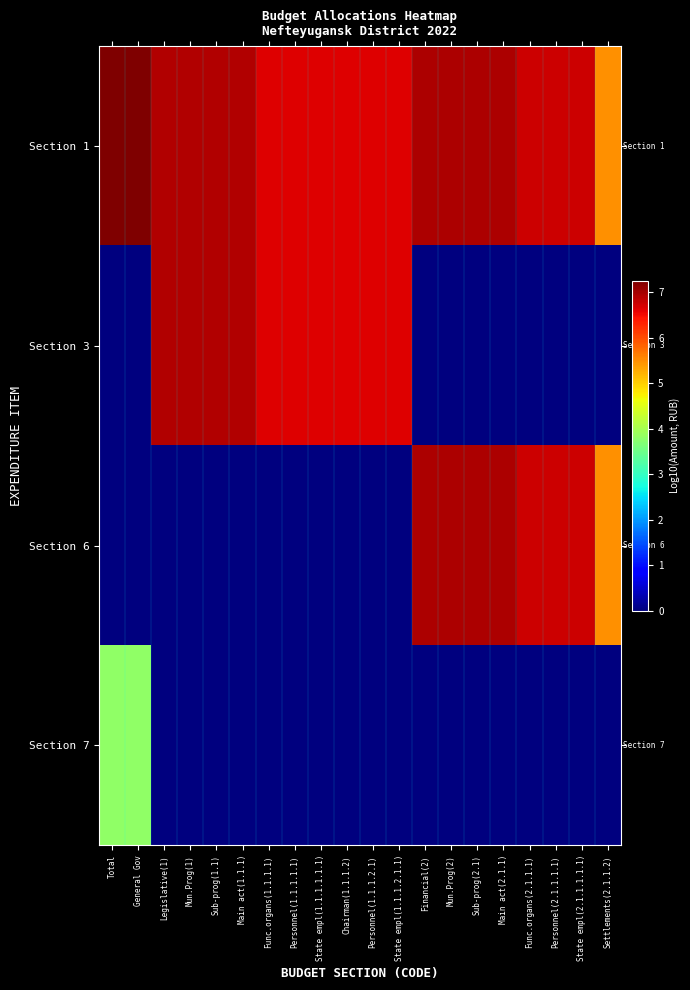

What is the difference between the highest and lowest values at Settlements(2.1.1.2)?

5.5